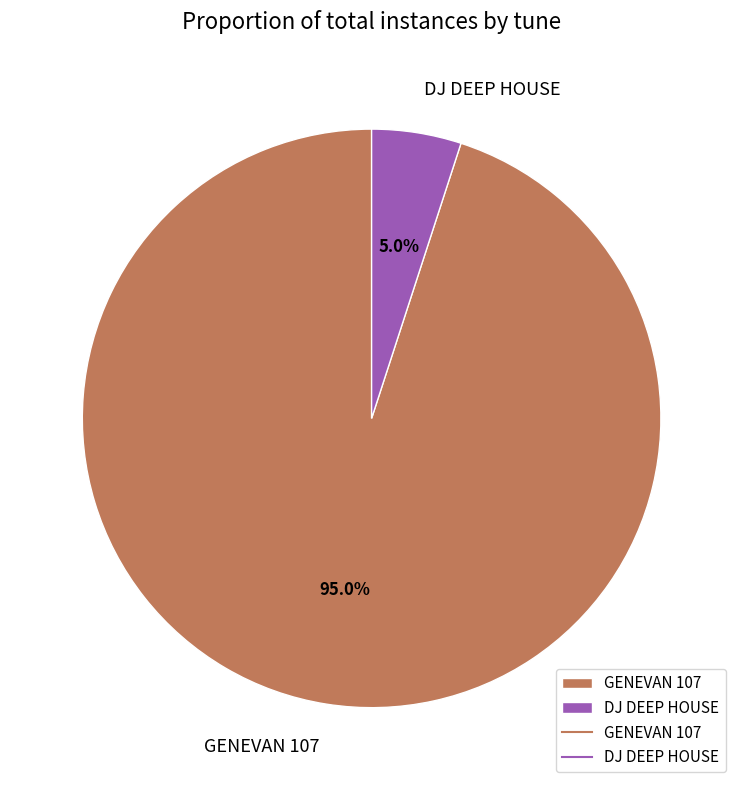

What percentage is the DJ DEEP HOUSE slice, to the nearest percent?

5%